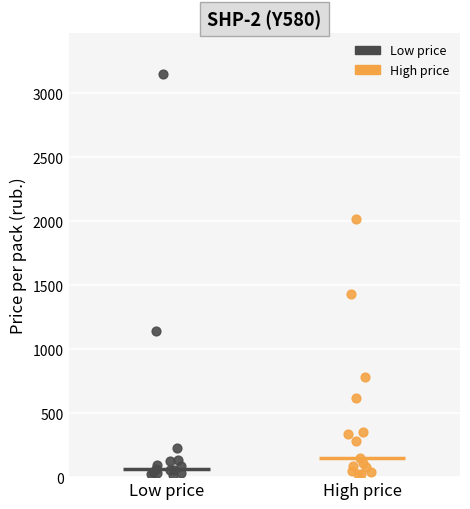

Which series reaches the maximum Y coordinate?

Low price